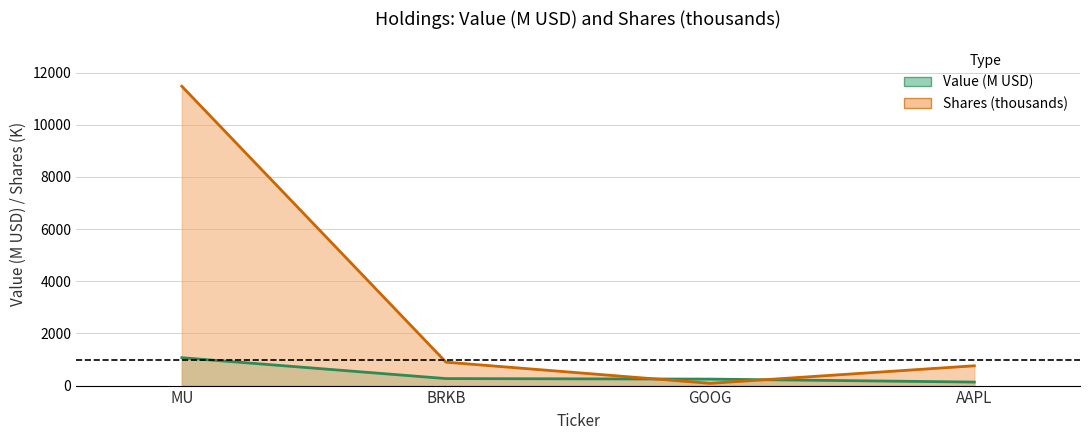

Rank the series by their average value, from highest to lowest.

Shares (thousands) line, Value (M USD) line